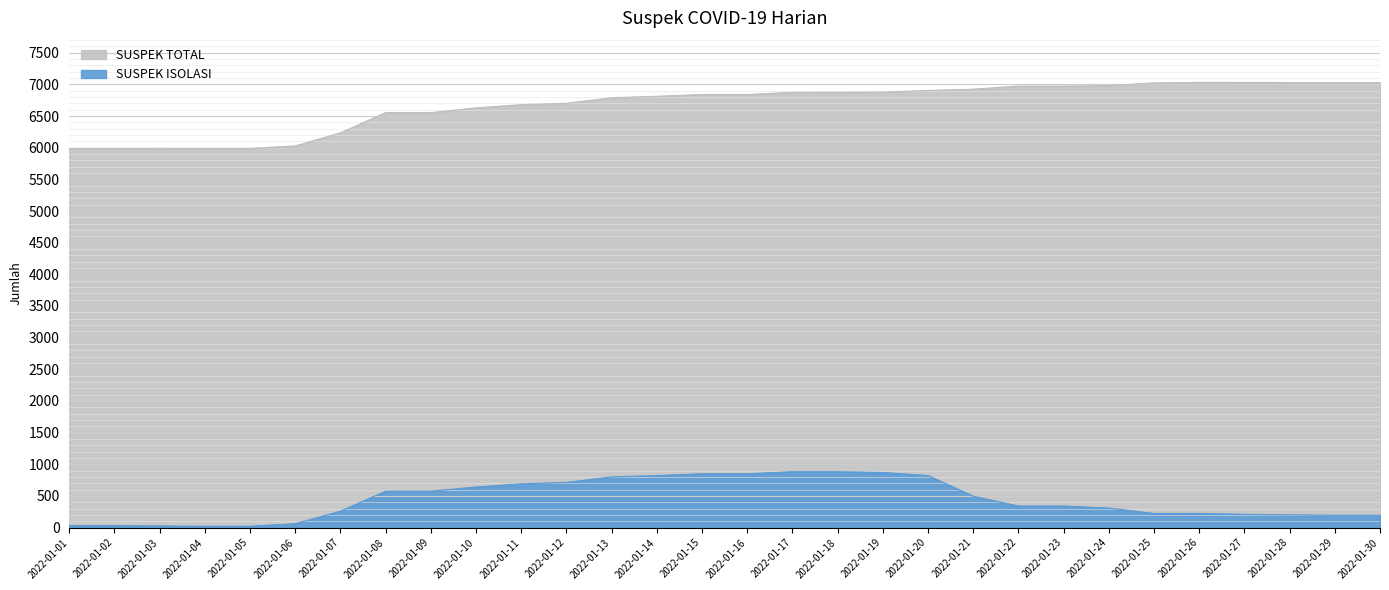

True or false: SUSPEK TOTAL and SUSPEK ISOLASI cross at least once.

False